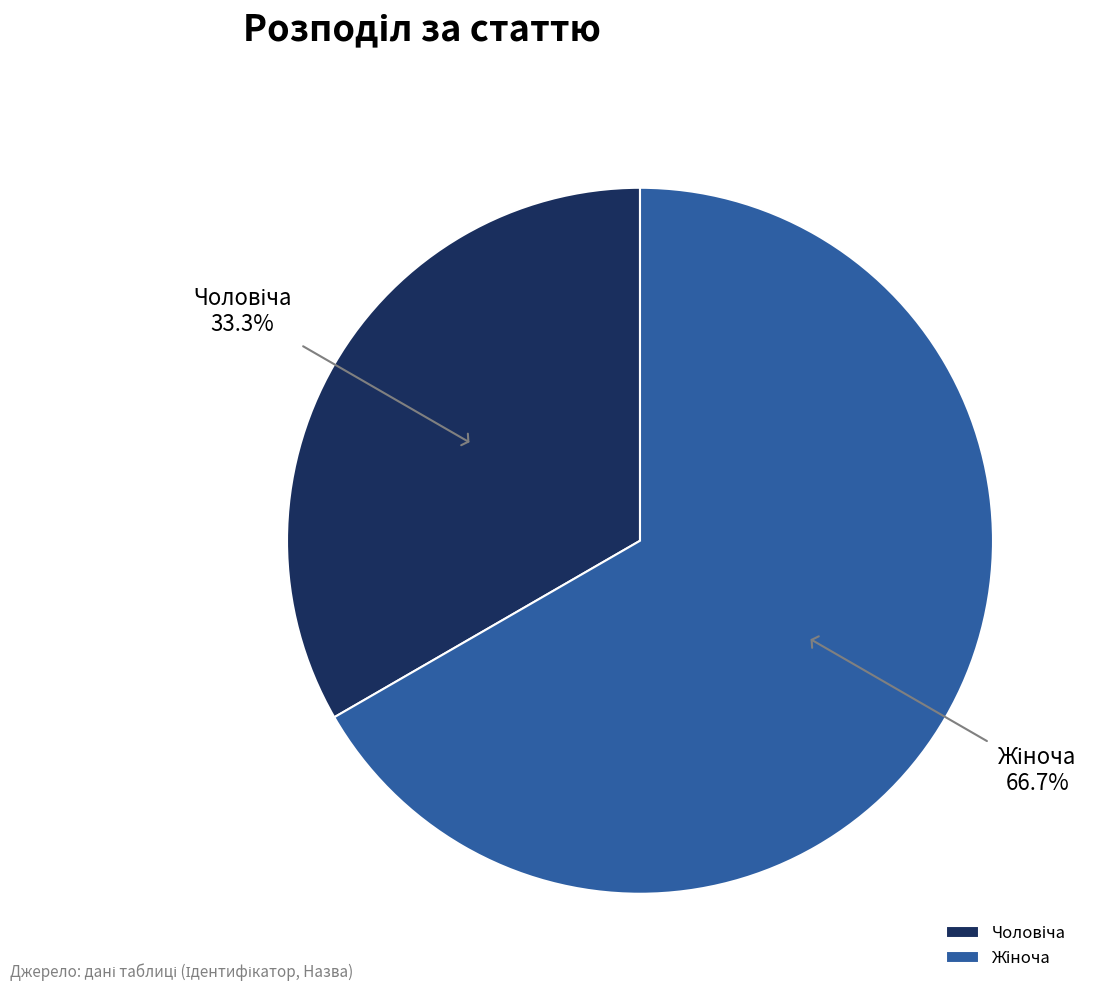

Count the number of slices in the pie.

2